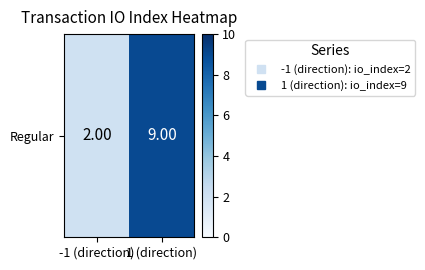

Is it true that the value at 1 (direction) is 4?

False